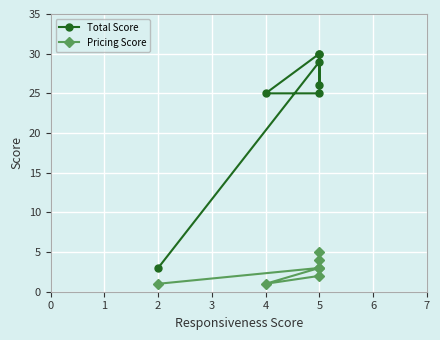

Reading right to left, transcribe all the data shown in this chart.

Total Score: 30	26	30	25	25	29	3
Pricing Score: 5	4	3	1	2	3	1